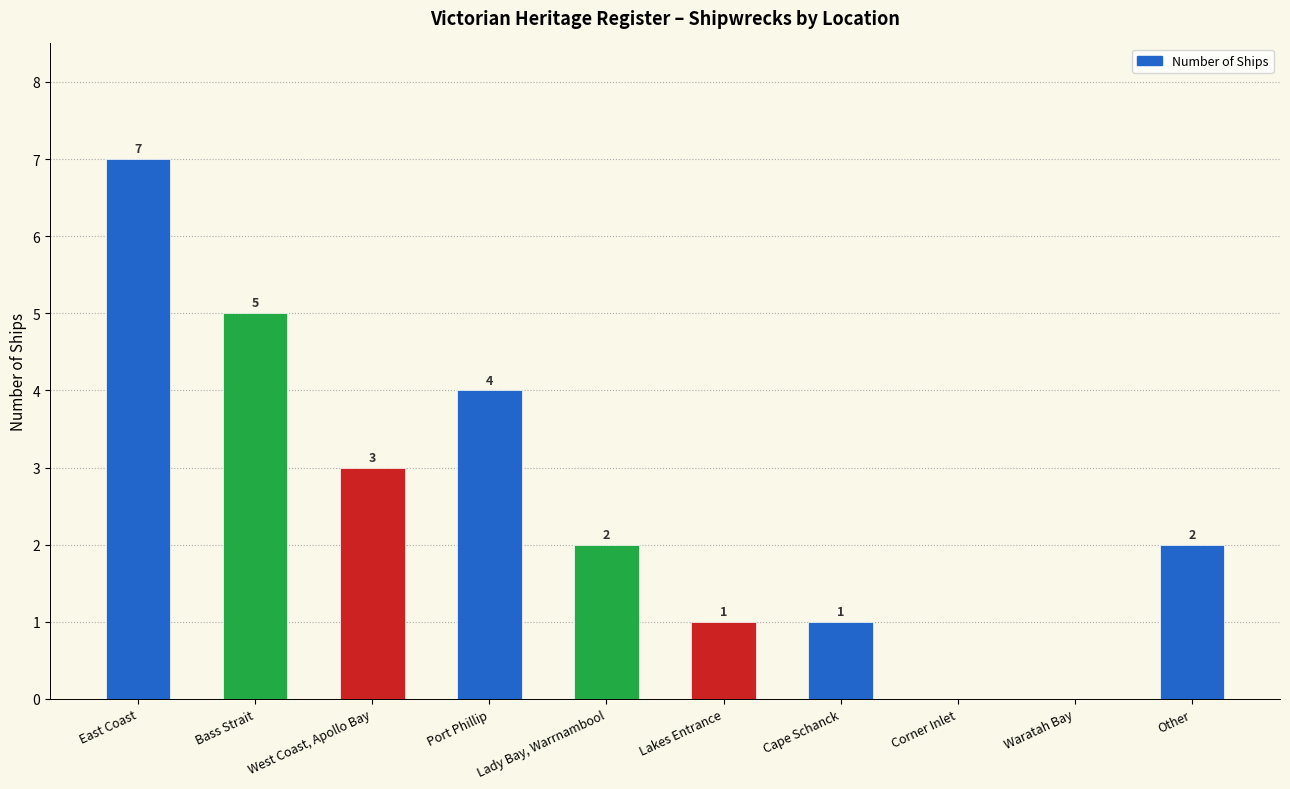

What is the difference between the values at West Coast, Apollo Bay and East Coast?

4